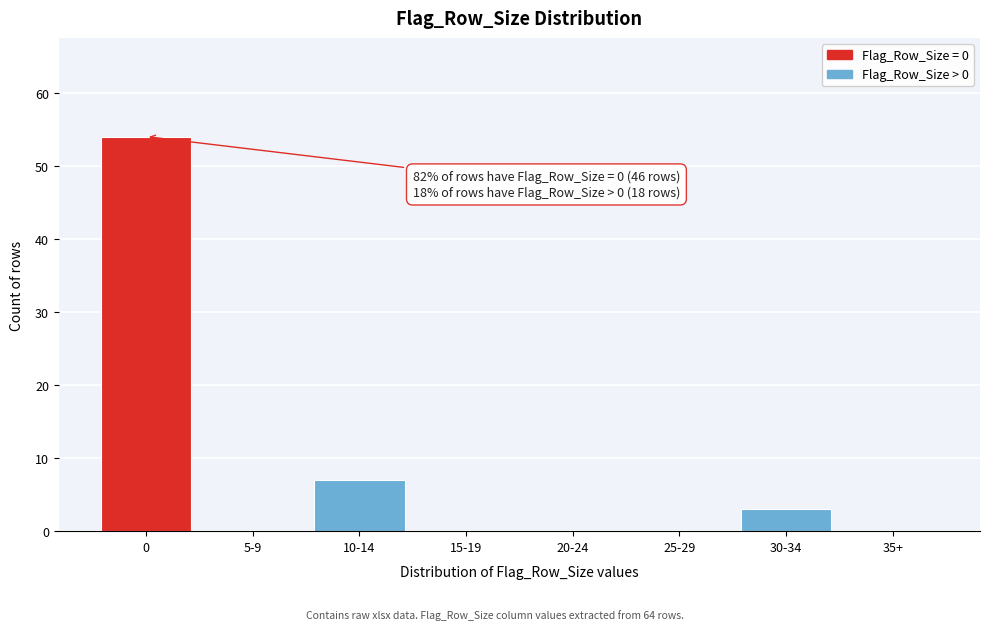

Reading left to right, extract all data points from this chart.

0=54	5-9=0	10-14=7	15-19=0	20-24=0	25-29=0	30-34=3	35+=0